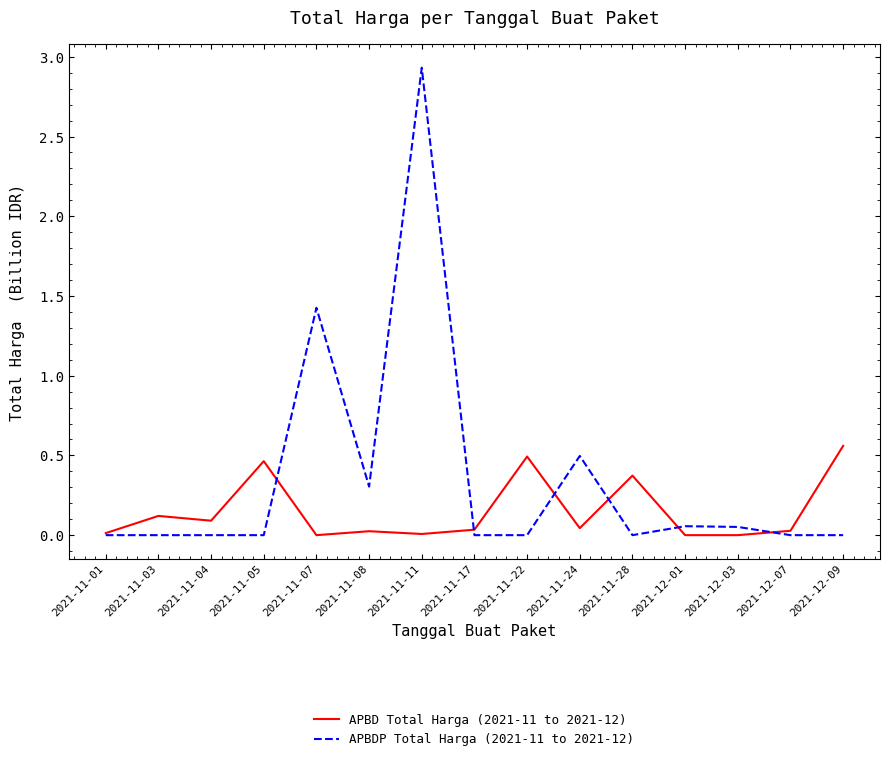

Where is APBDP Total Harga (2021-11 to 2021-12) nearest to the value 1?

2021-11-07